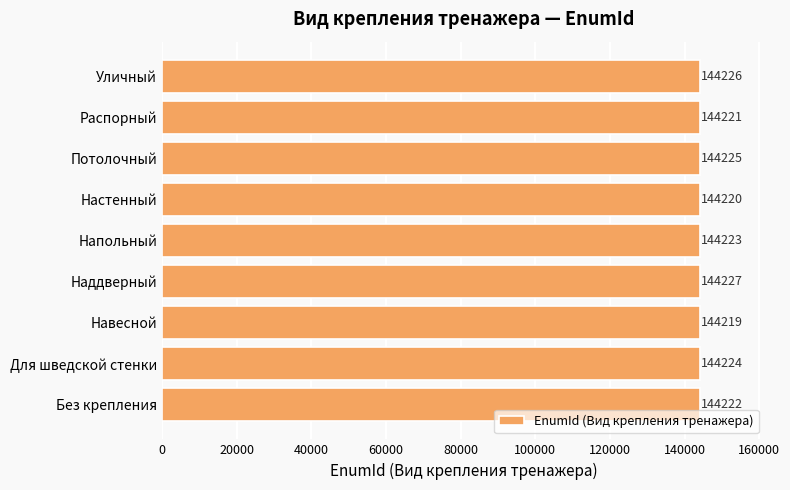

At which label is the value closest to 144223?

Напольный